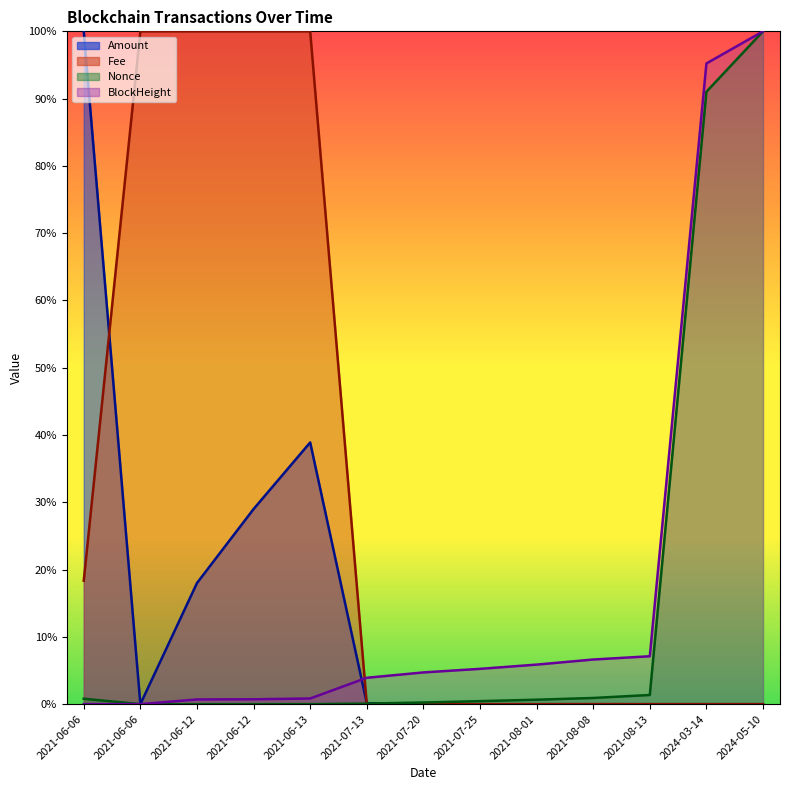

Which label corresponds to the smallest value in the chart?

2021-06-06